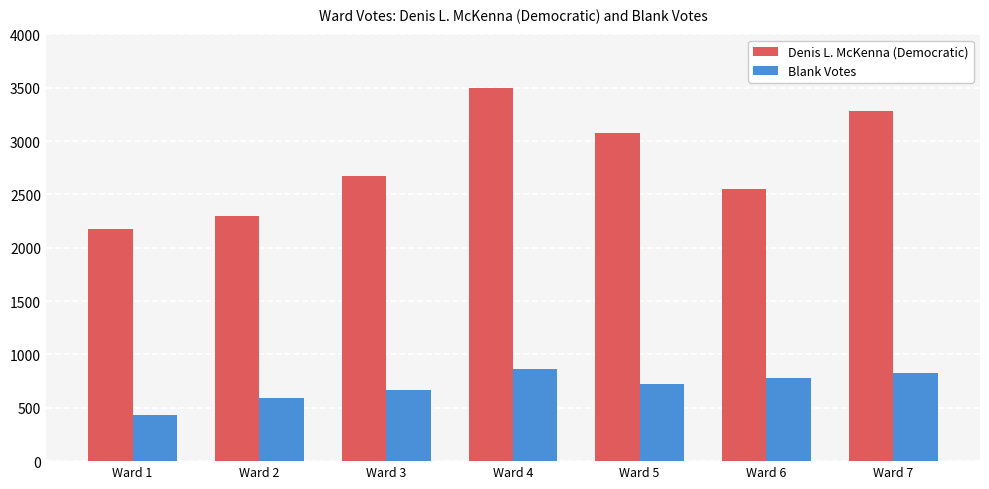

What are all the series names shown in the legend?

Denis L. McKenna (Democratic), Blank Votes